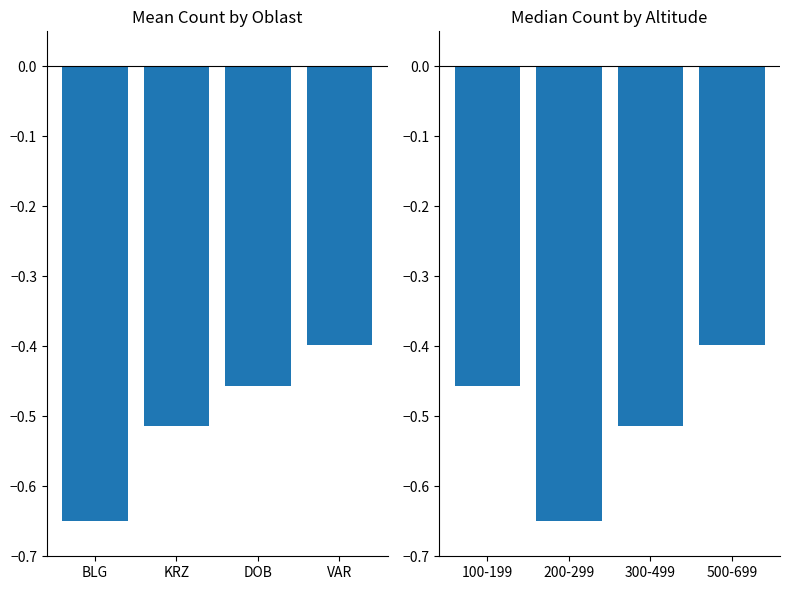

At which category is the sum across all series the highest?

VAR